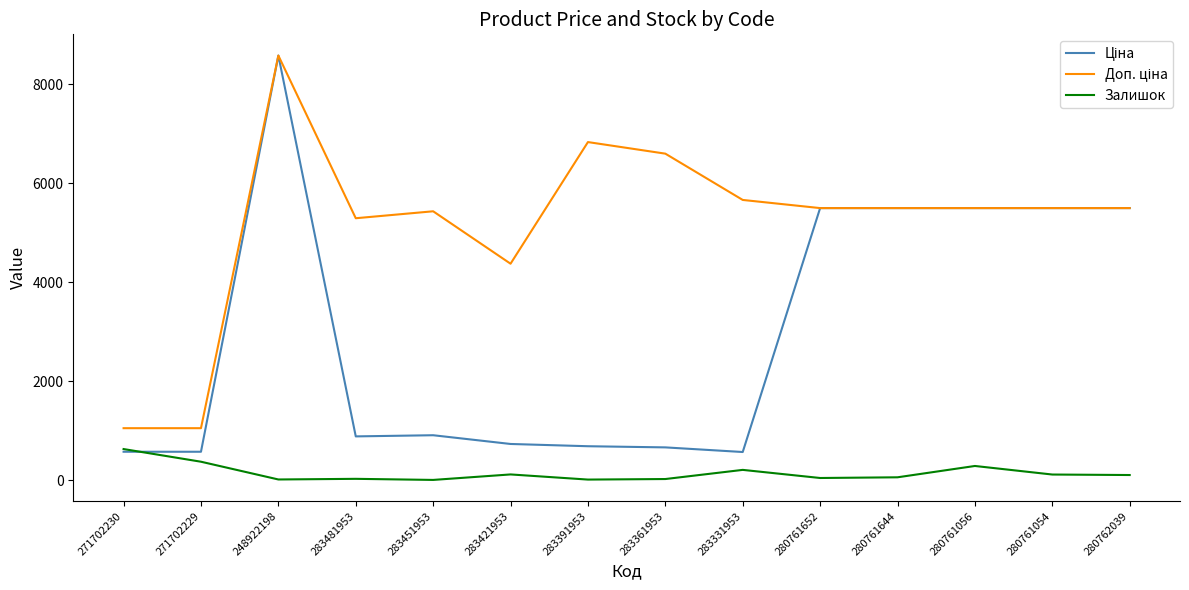

What position from the left is 271702230?

1